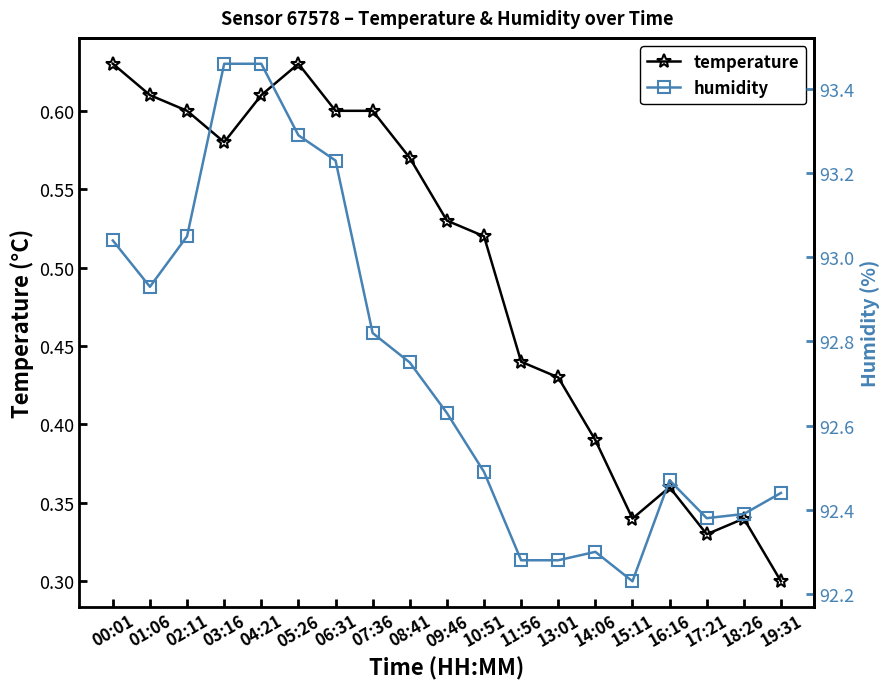

True or false: humidity and temperature intersect in this chart.

False